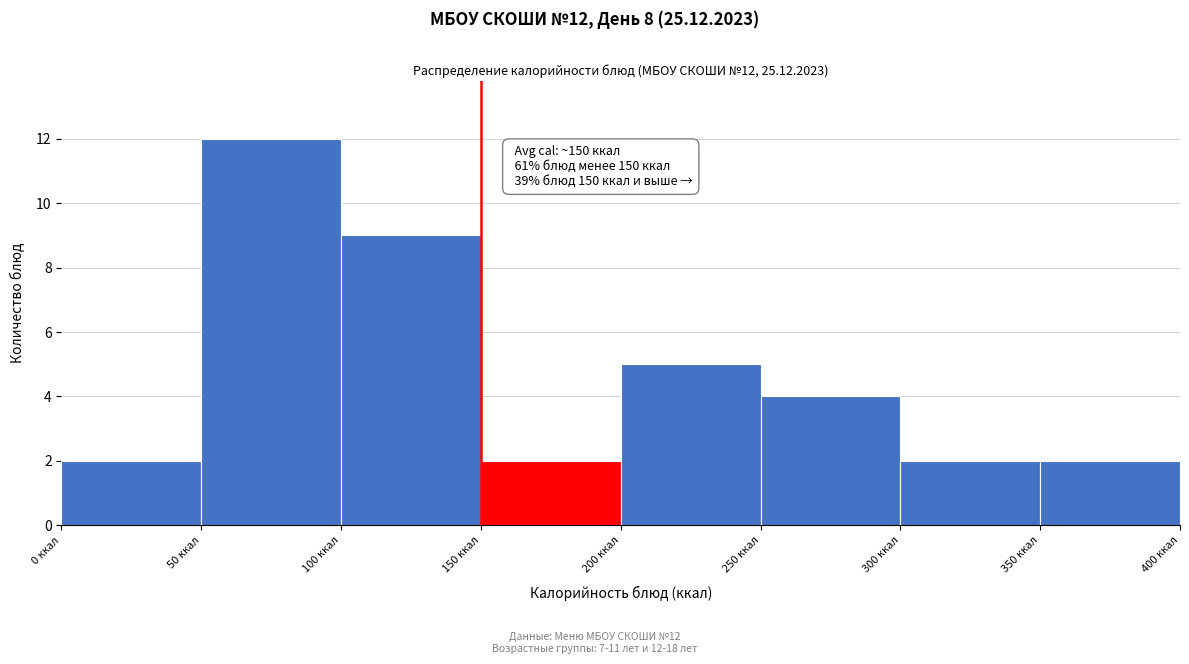

Which range on the x-axis has the tallest bar?

50 to 100